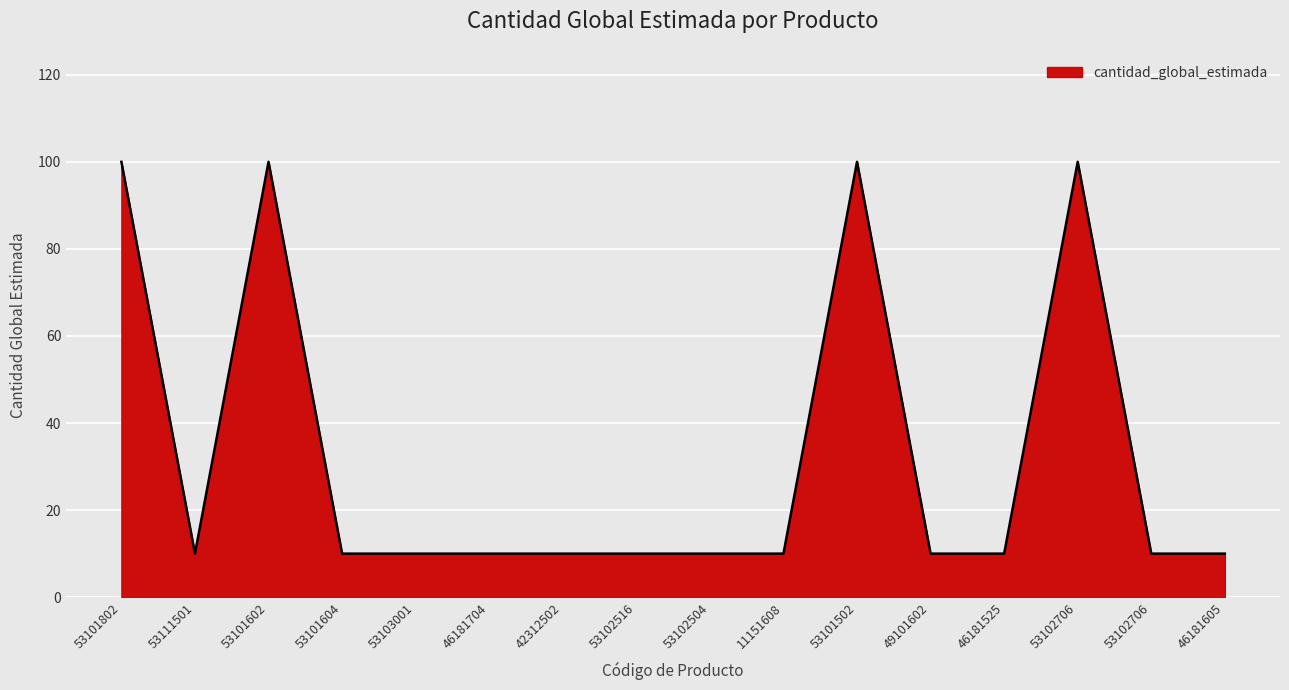

Which label corresponds to the smallest value in the chart?

53111501